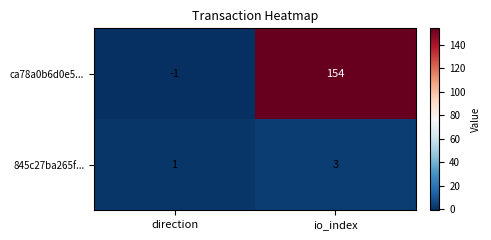

Which label corresponds to the largest value in the chart?

io_index